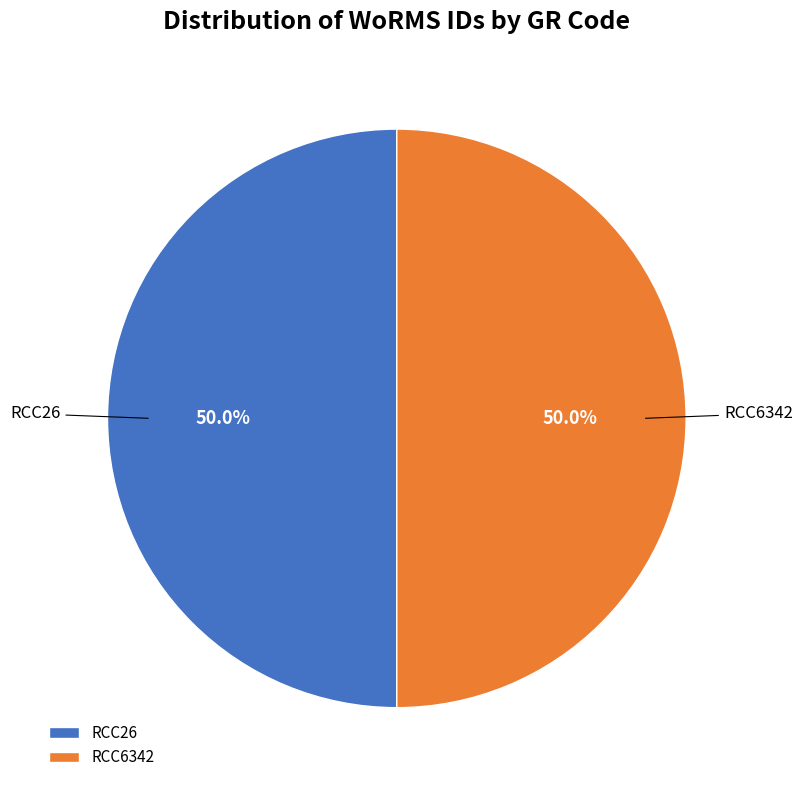

The RCC6342 slice represents 50% of the pie. True or false?

True